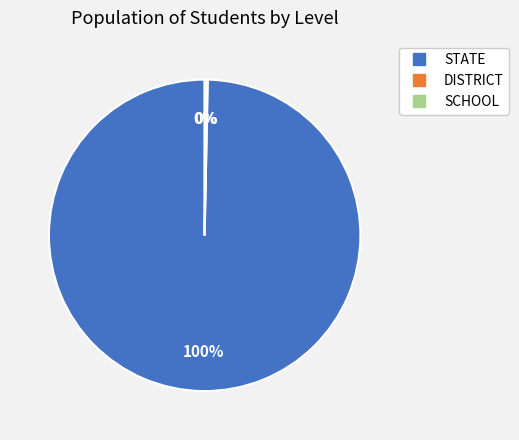

To the nearest percent, what is the difference between the largest and smallest slice percentages?

100%